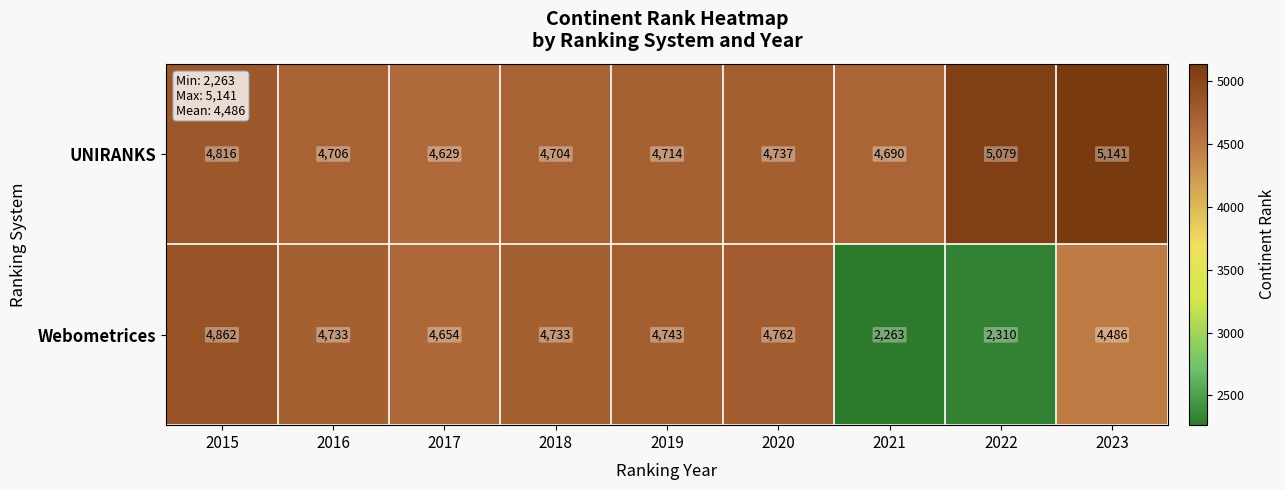

What is the sum of all Webometrices values?

37546